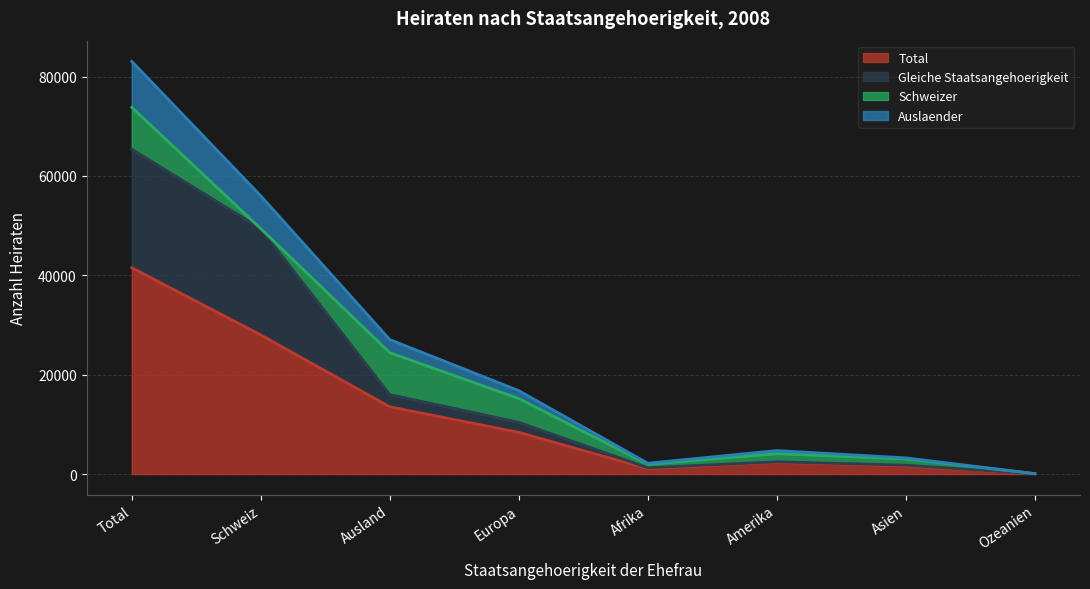

True or false: Total and Gleiche Staatsangehoerigkeit intersect in this chart.

False